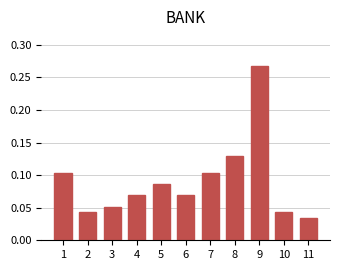

What is the sum of all values?

1.0